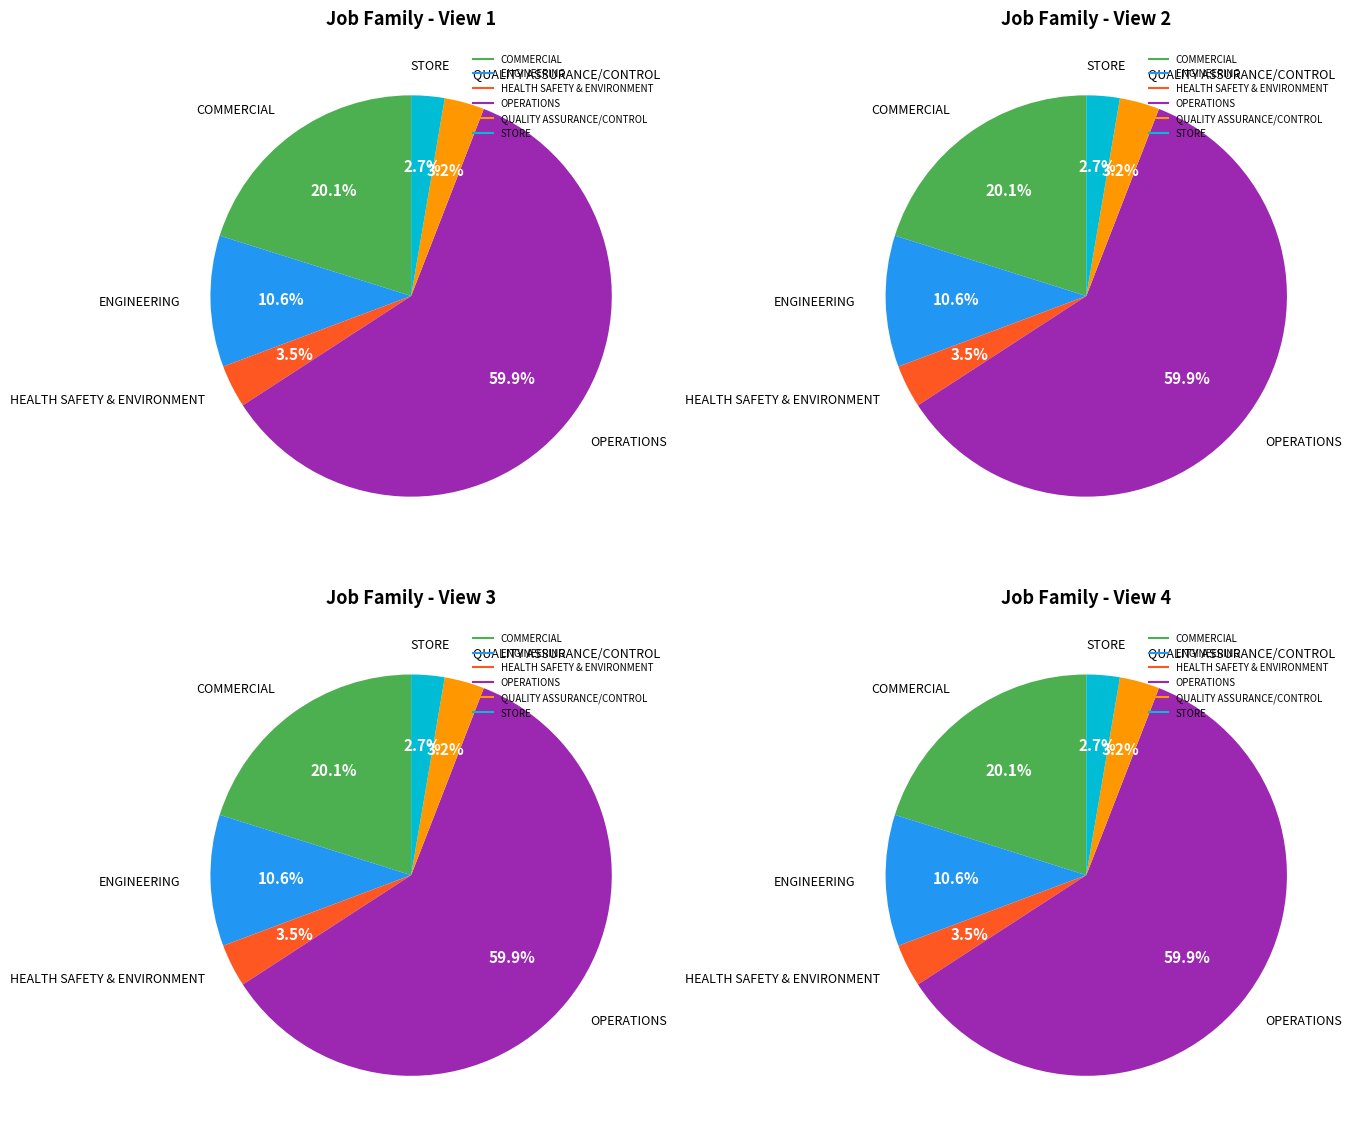

Which has a higher value, HEALTH SAFETY & ENVIRONMENT or OPERATIONS?

OPERATIONS